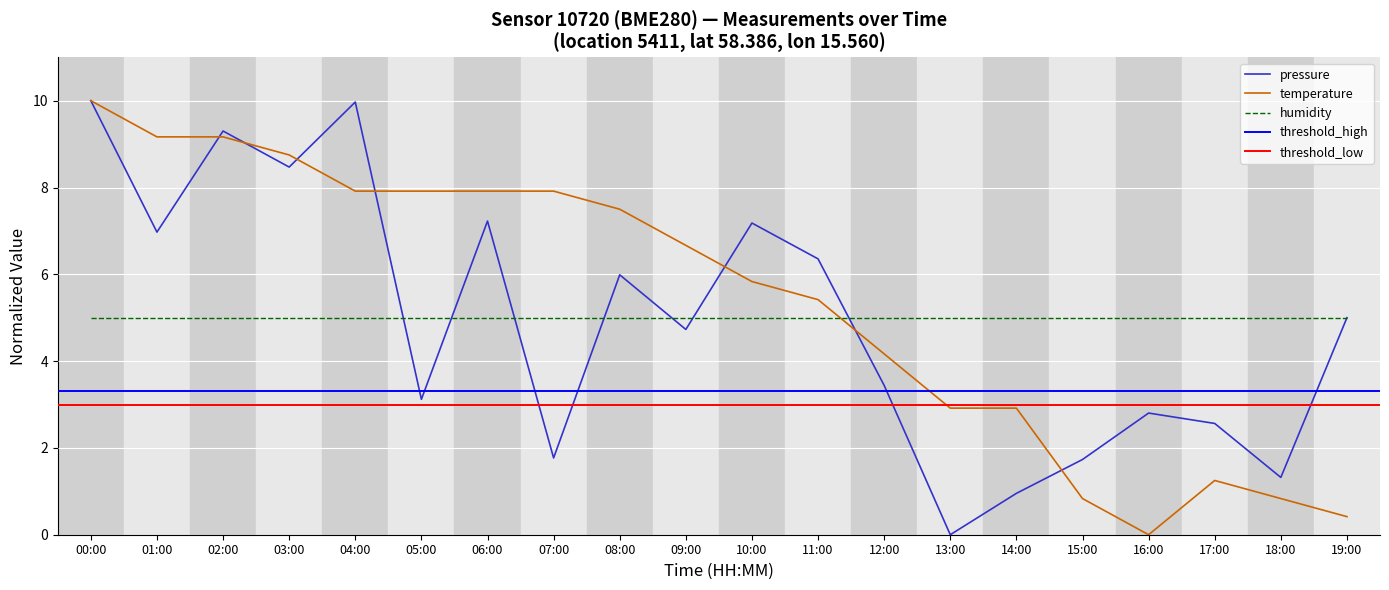

After their last crossing, which series has the higher values: temperature or pressure?

pressure